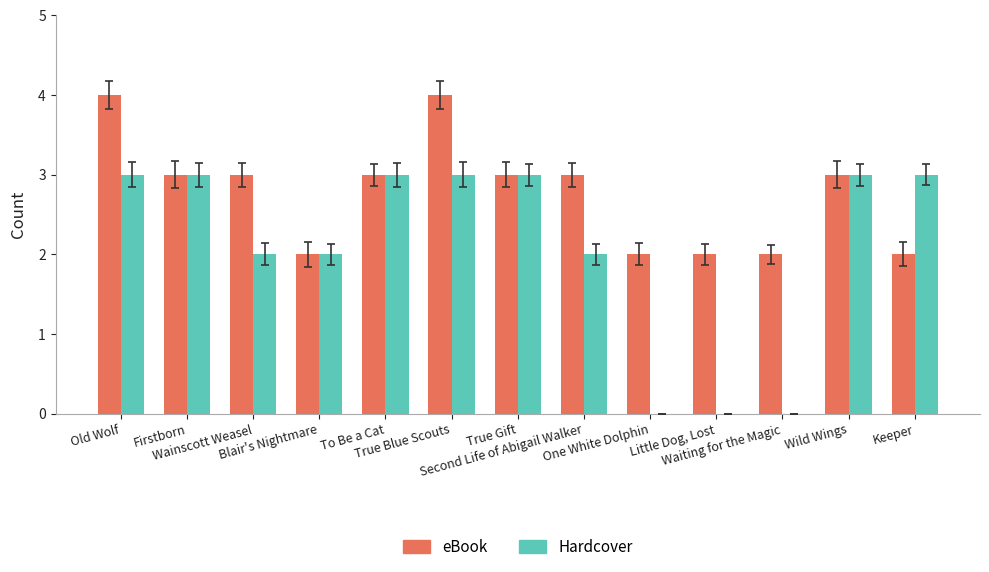

Is it true that eBook equals 2 at Blair's Nightmare?

True